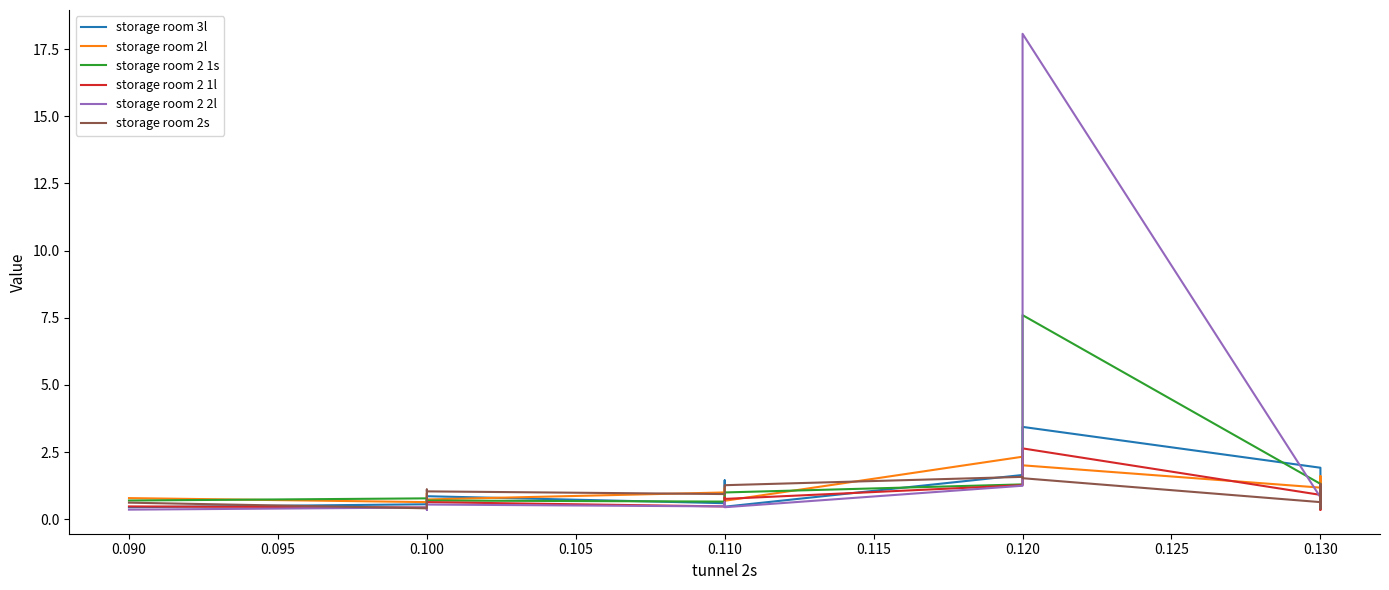

At which category does storage room 2s reach its first local peak?

0.100